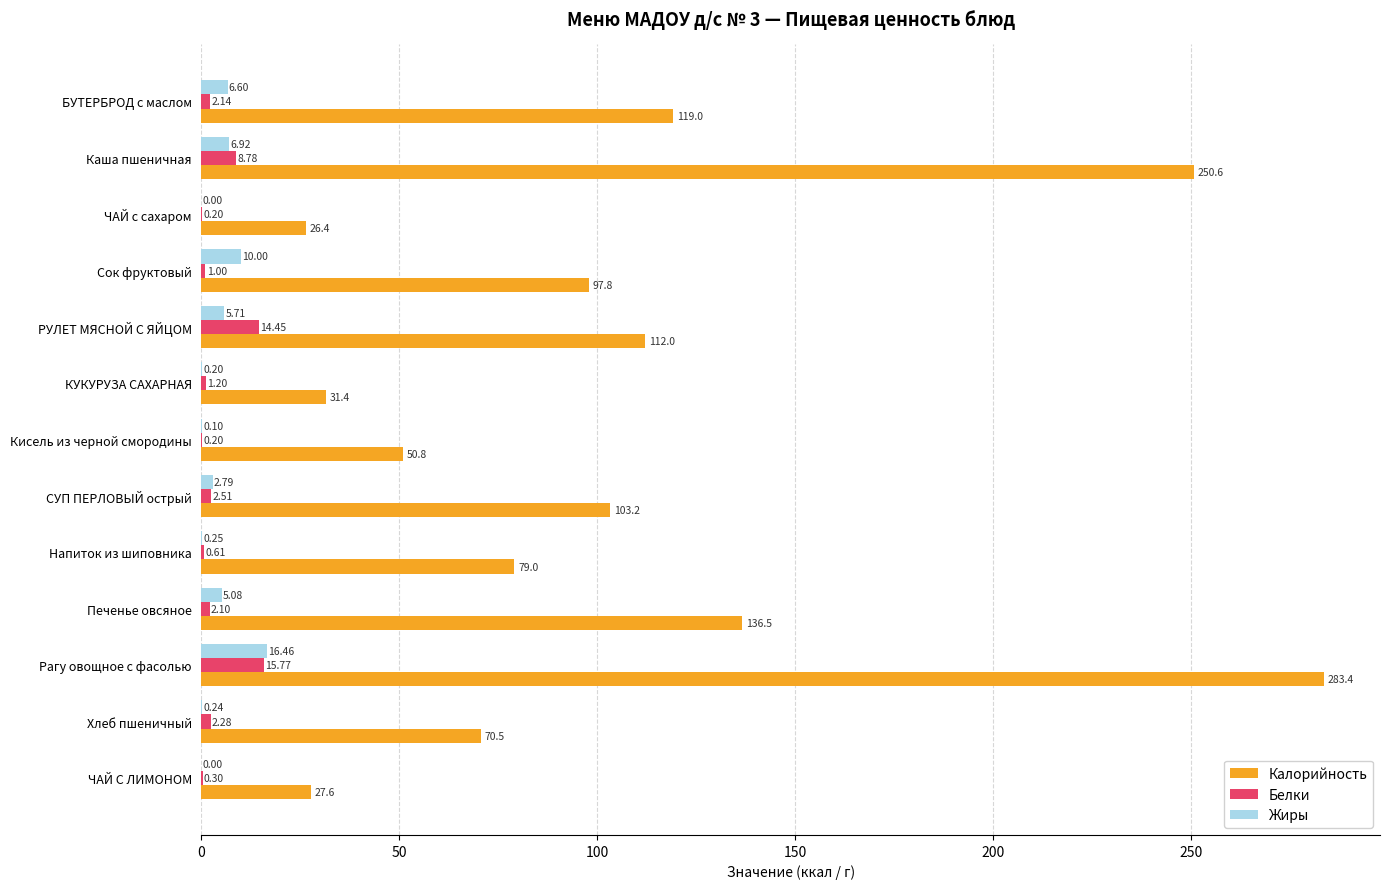

Is the value of Белки at Рагу овощное с фасолью greater than the value of Калорийность at Каша пшеничная?

No